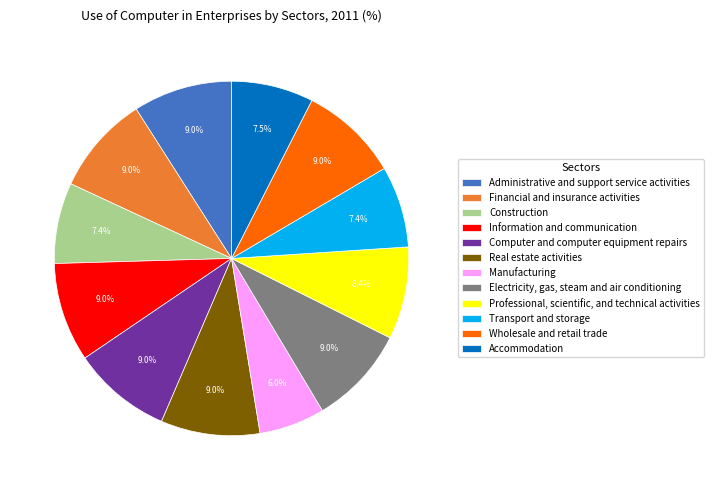

Does any single category account for the majority?

No